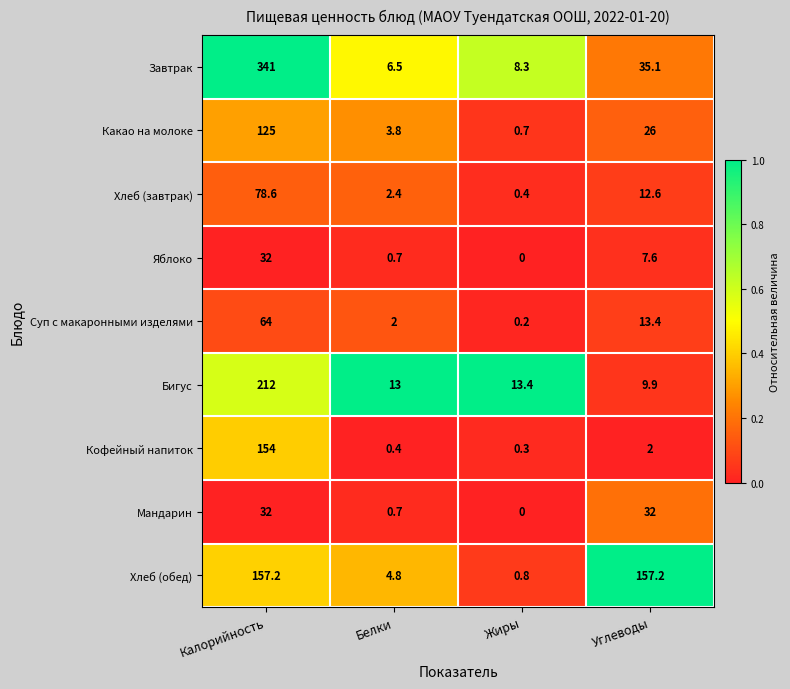

Read the Яблоко value at Углеводы.

7.6